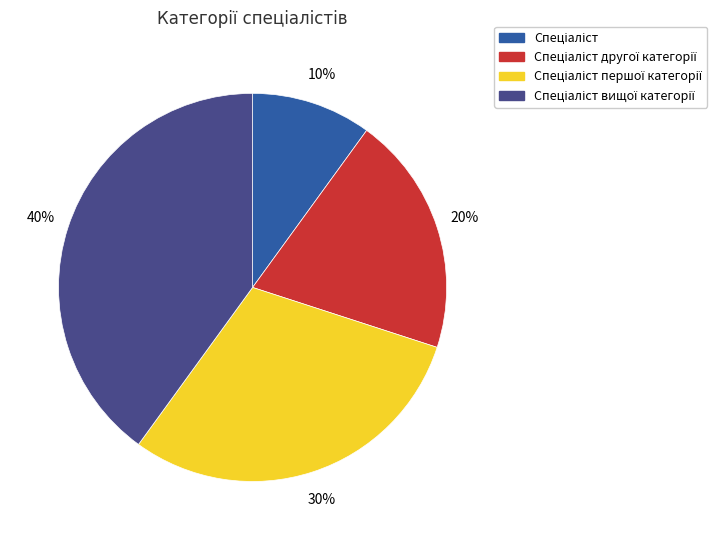

Does any single category account for the majority?

No